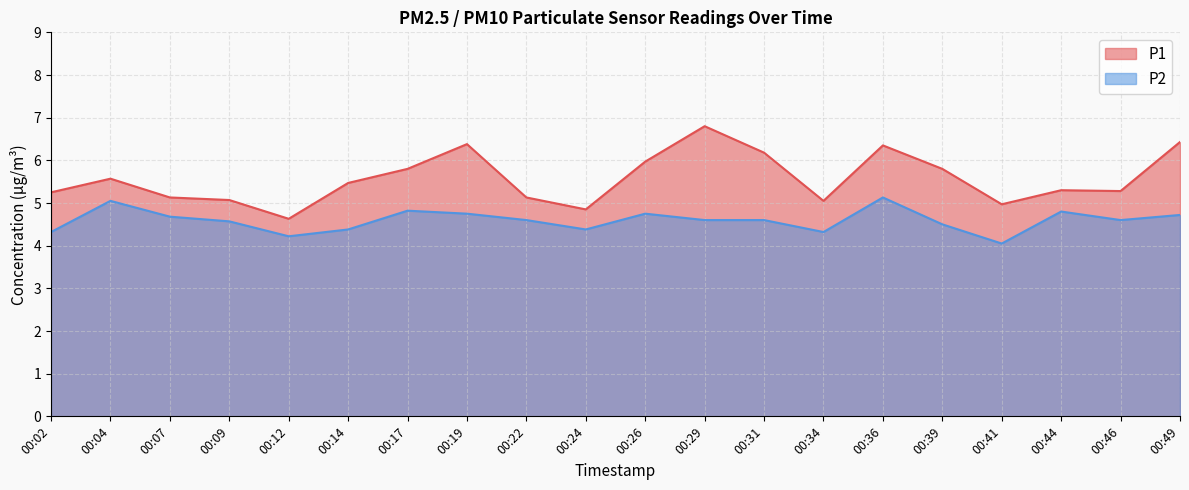

Is it true that P1 equals 2.7 at 00:22?

False